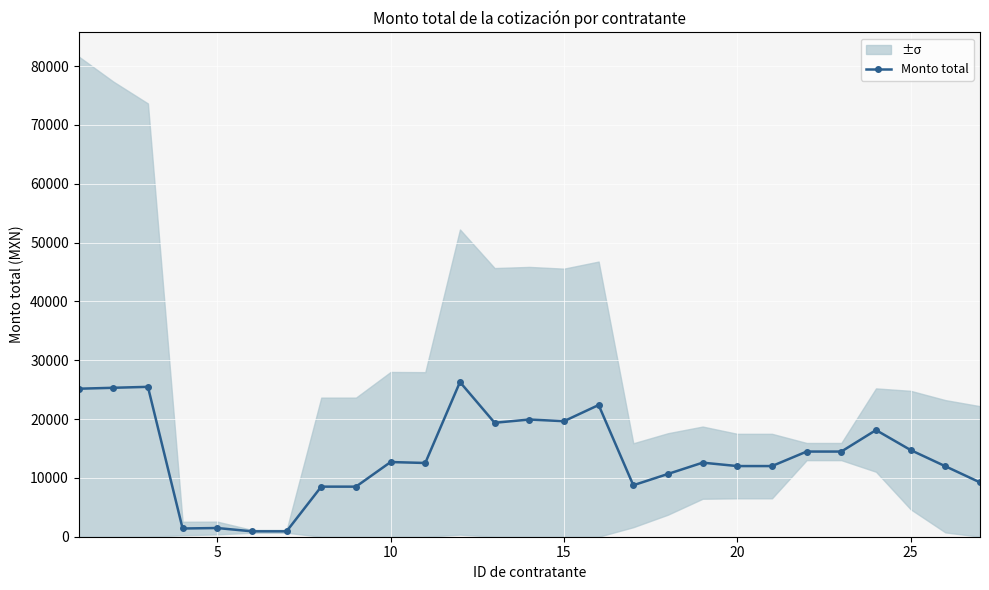

What is the highest value of the Monto total series?

26295.7